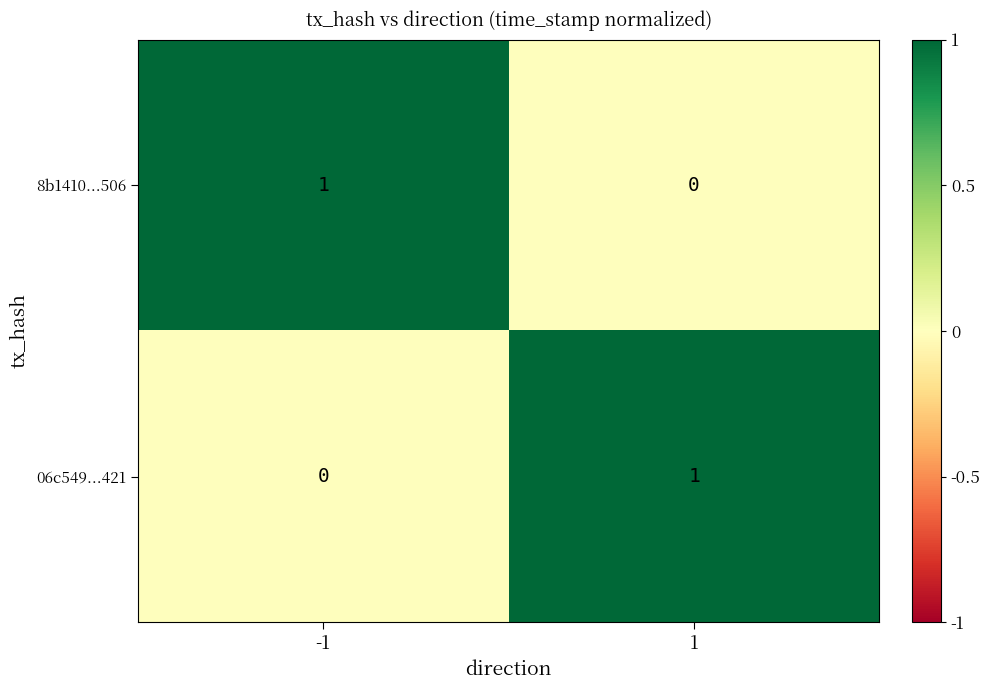

What is the difference between the highest and lowest values at 1?

1